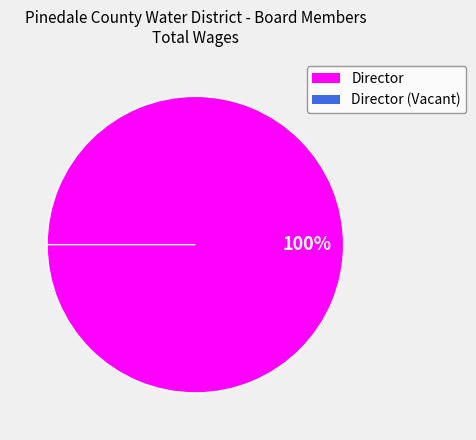

How many segments does this pie chart have?

2